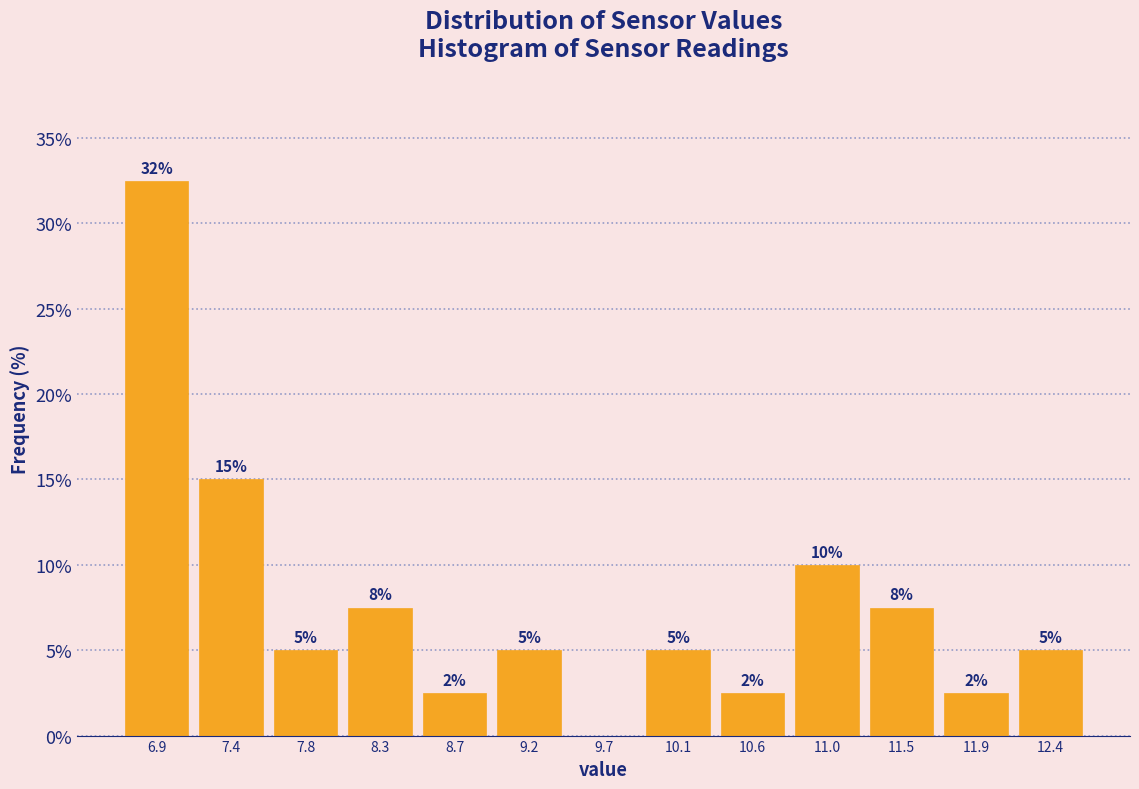

Over which range of the x-axis is the bar tallest?

6.70 to 7.15